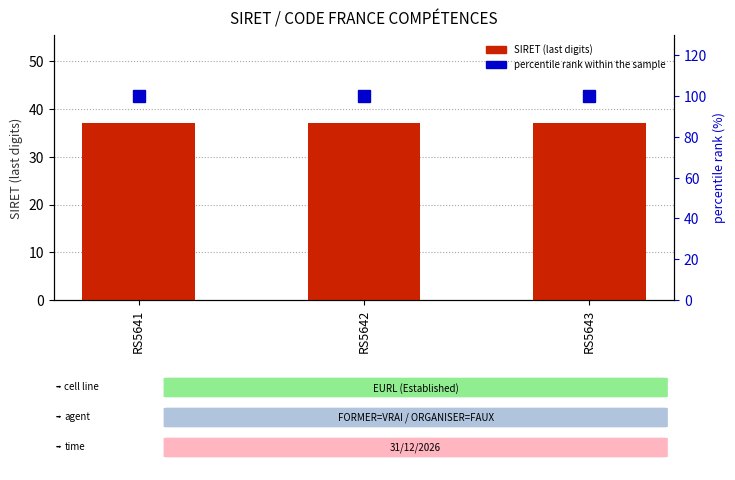

Read the SIRET (last digits) value at RS5642.

37